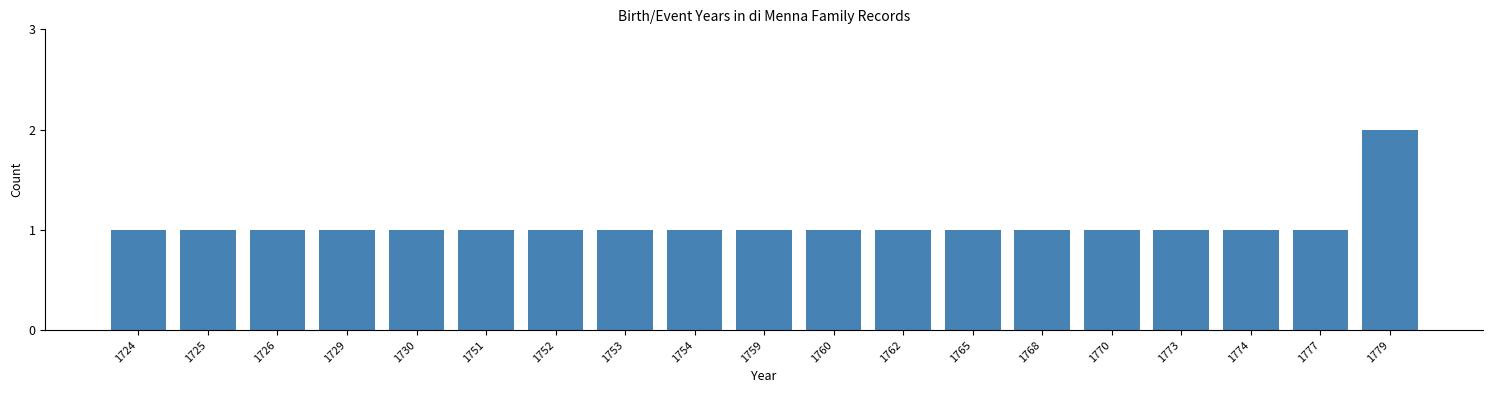

Reading left to right, transcribe all the data shown in this chart.

1724=1	1725=1	1726=1	1729=1	1730=1	1751=1	1752=1	1753=1	1754=1	1759=1	1760=1	1762=1	1765=1	1768=1	1770=1	1773=1	1774=1	1777=1	1779=2